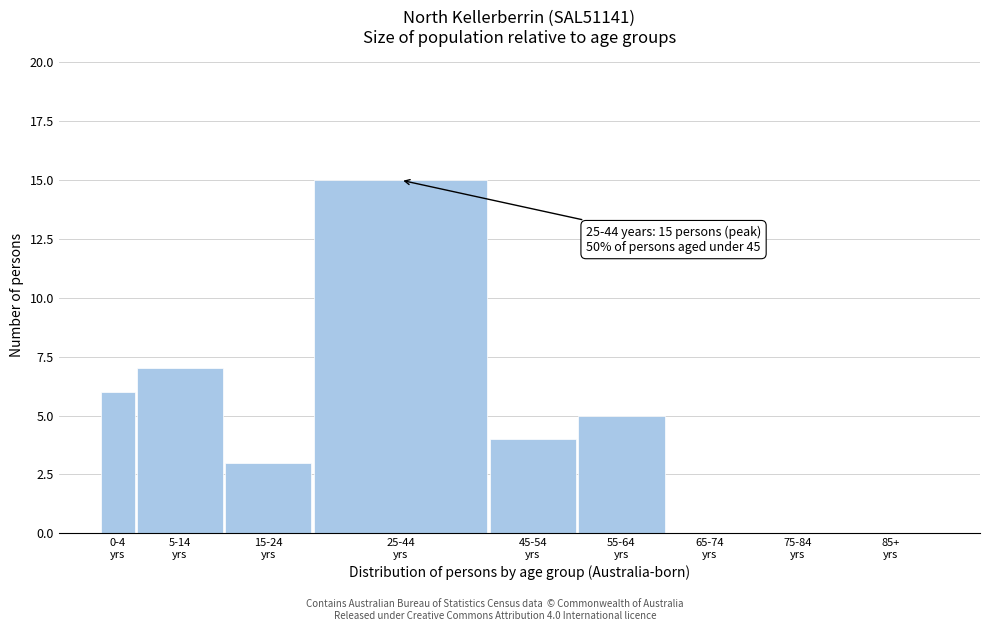

What is the greatest value displayed?

15